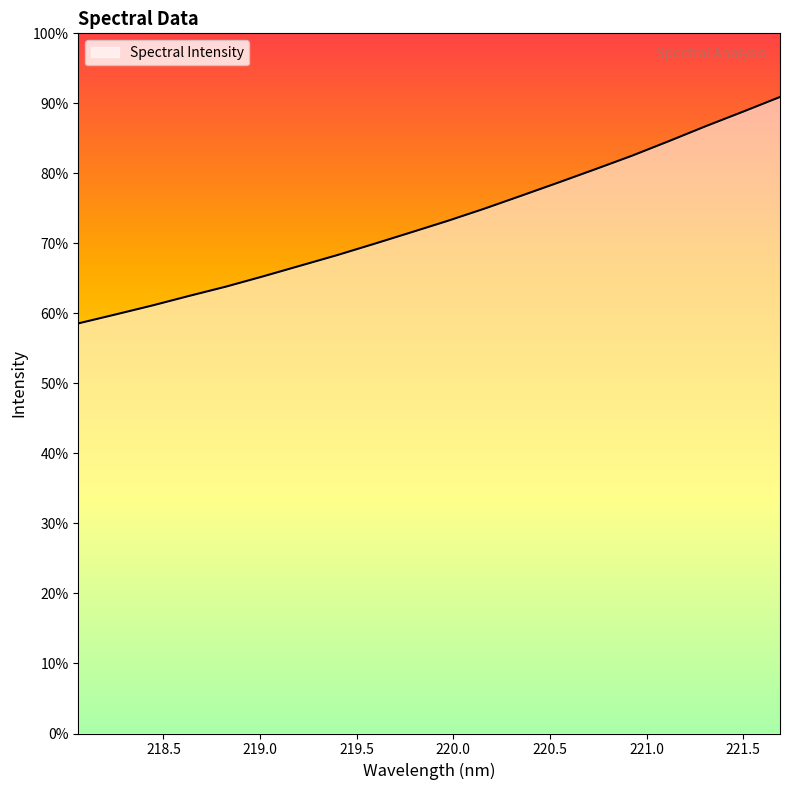

Is this an area chart (filled region under the line)?

Yes